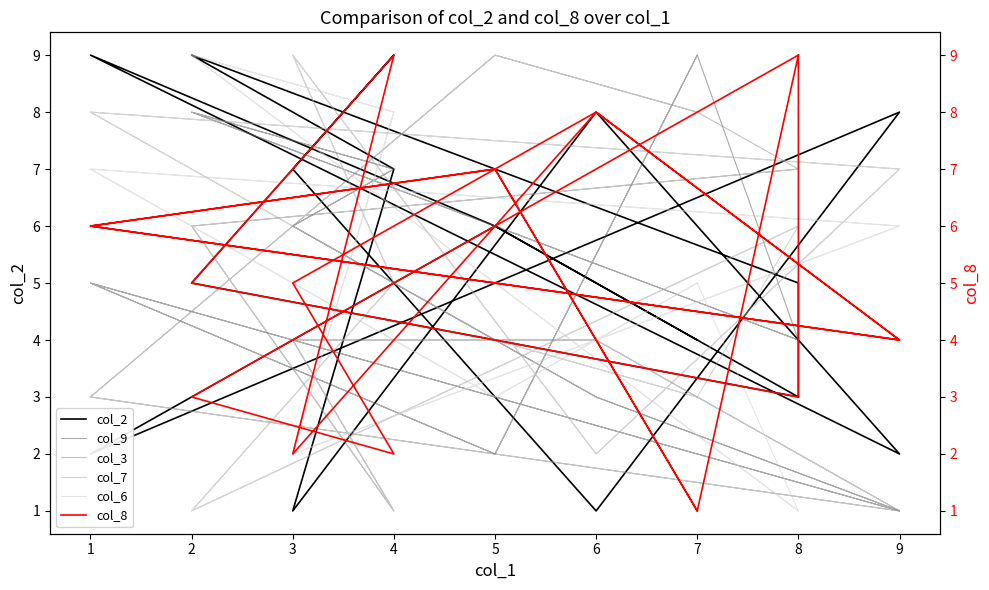

Where is col_8 nearest to the value 5?

3